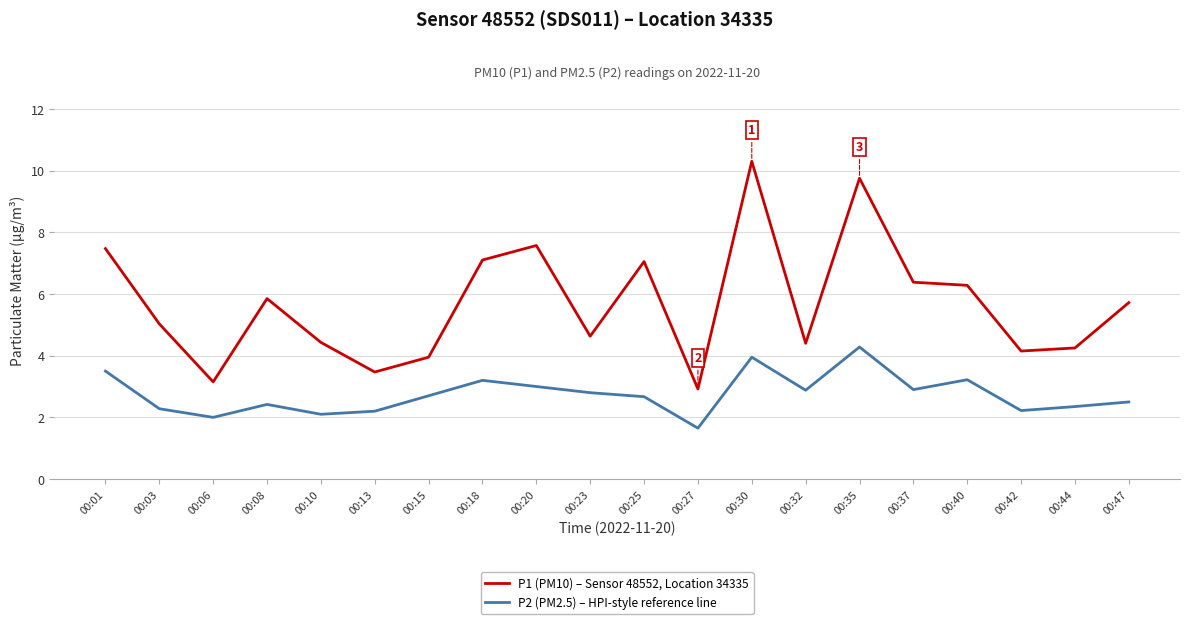

Which category has the highest value across all series?

00:30